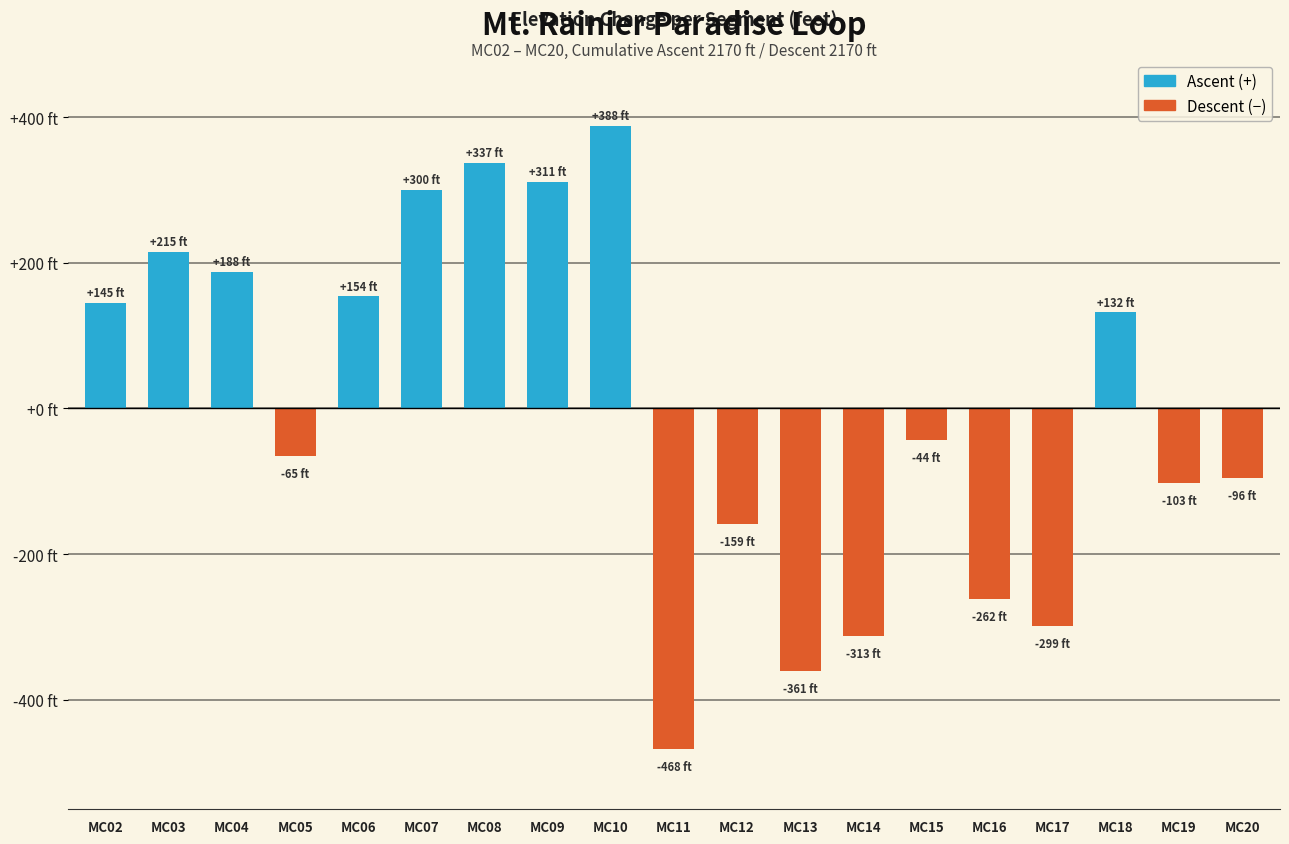

Does the chart contain any negative values?

Yes